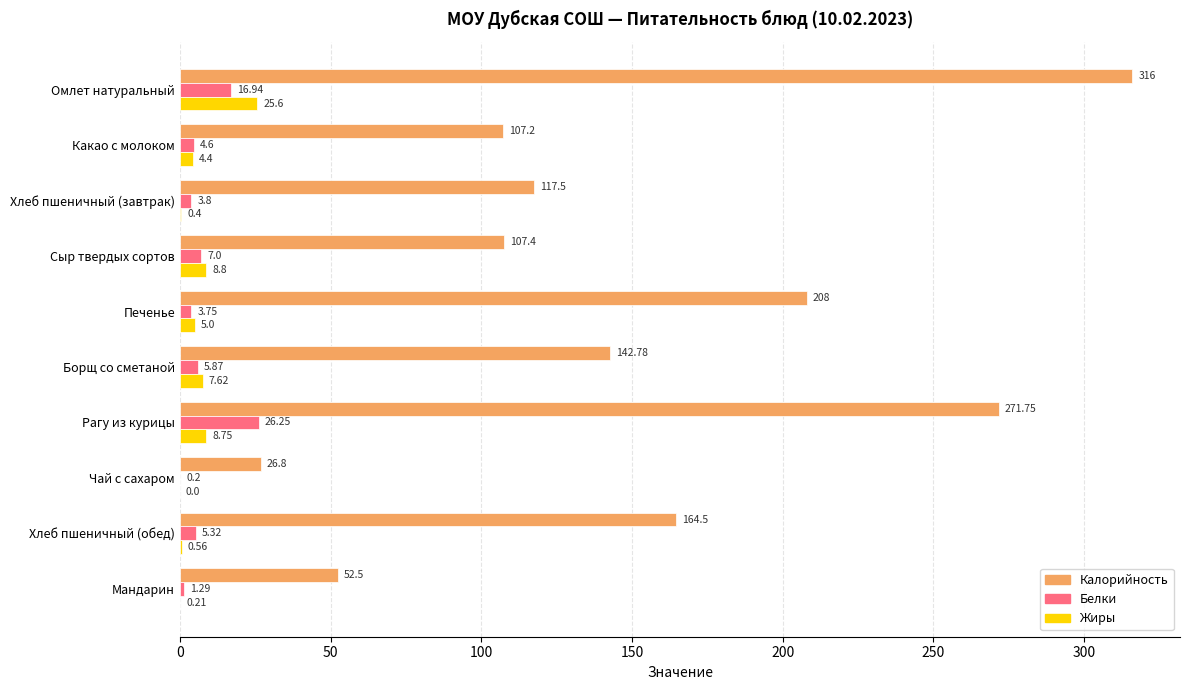

At which category is the sum across all series the highest?

Омлет натуральный